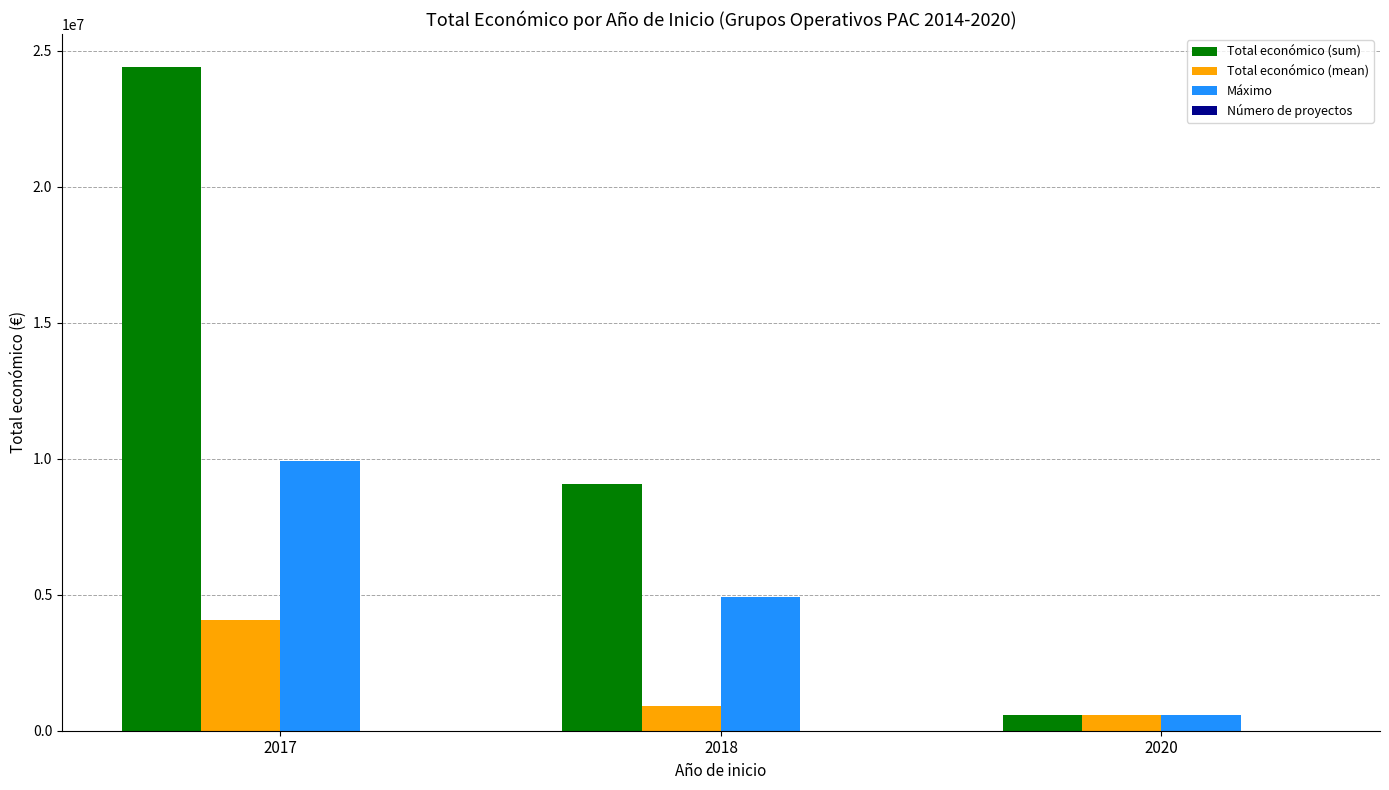

What is the sum of the Total económico (mean) values at 2018 and 2017?

4971723